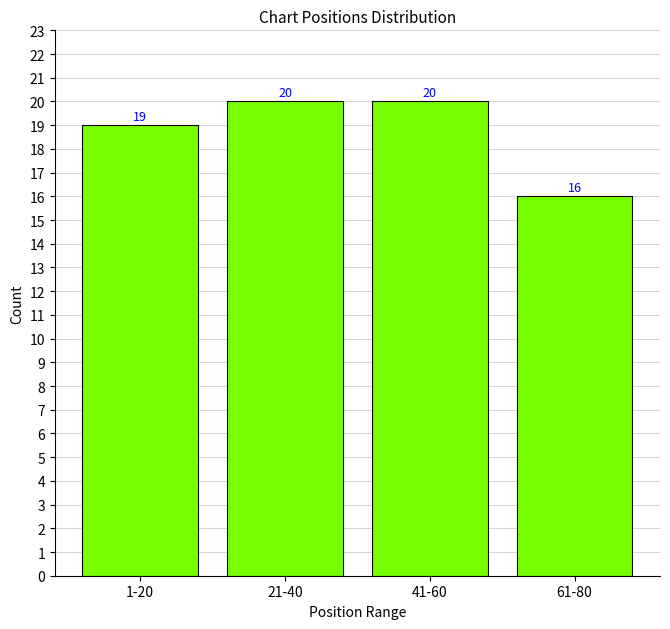

Reading right to left, extract all data points from this chart.

61-80=16	41-60=20	21-40=20	1-20=19